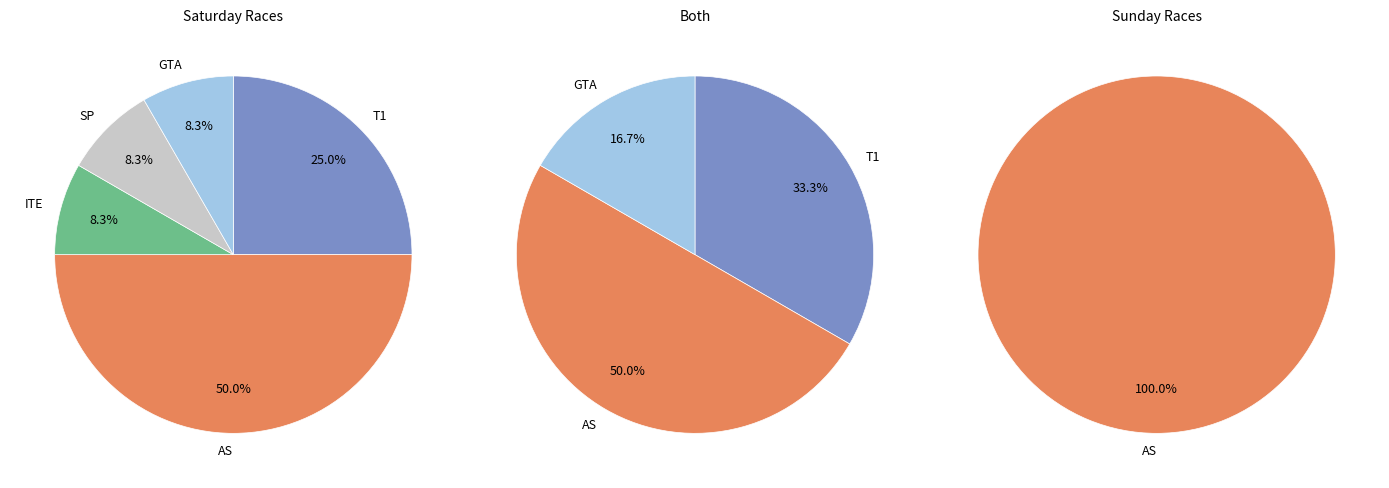

Is there a majority slice in this chart?

No